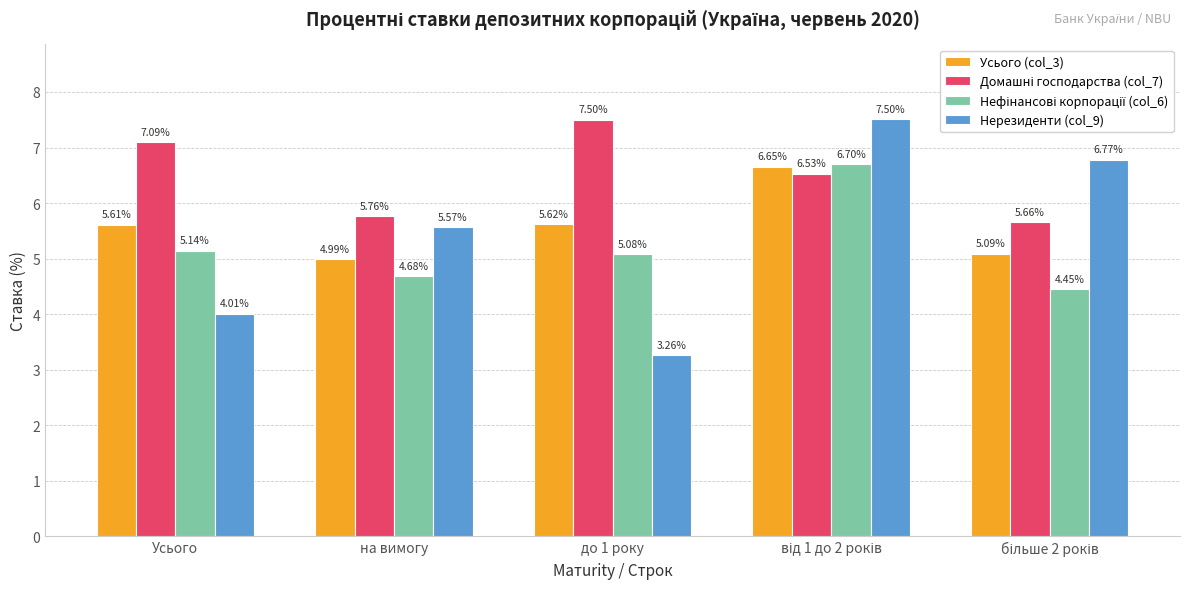

How many values in the Усього (col_3) series exceed 5?

4